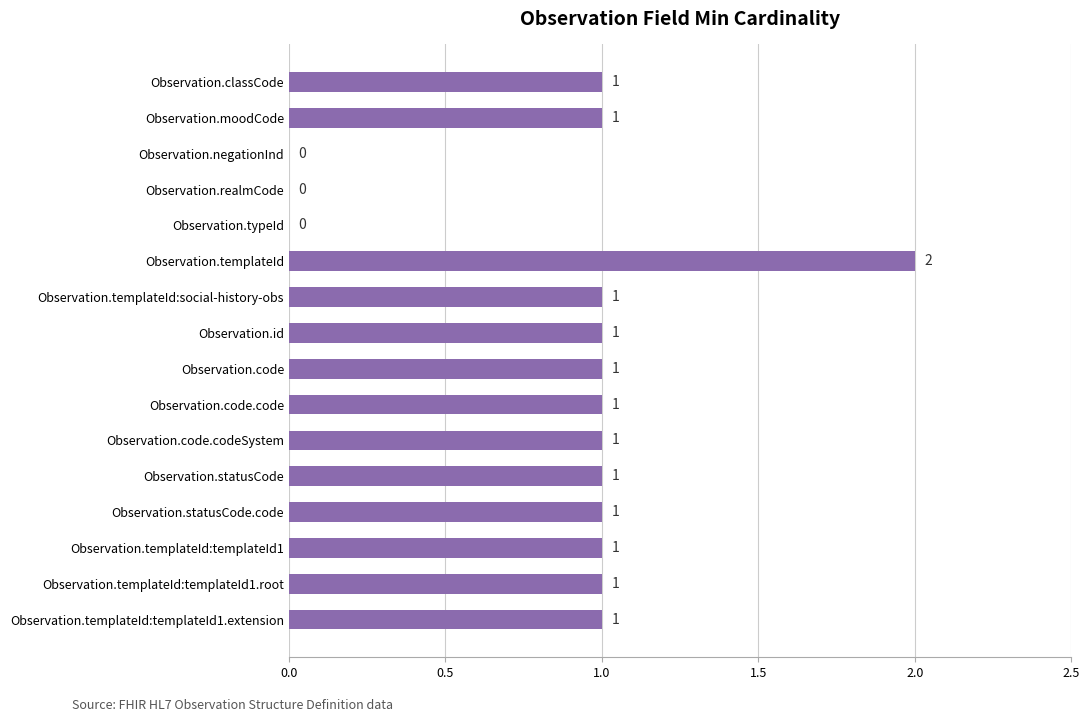

Is it true that the value at Observation.statusCode is 1?

True